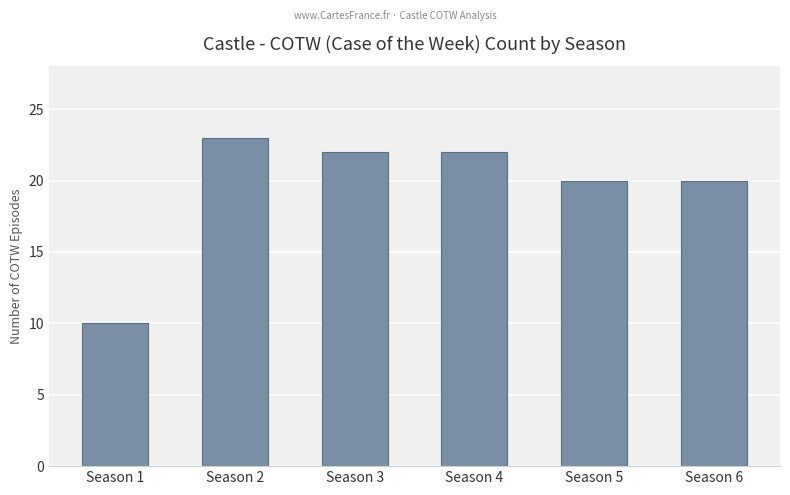

What is the value of the 4th bar from the left?

22